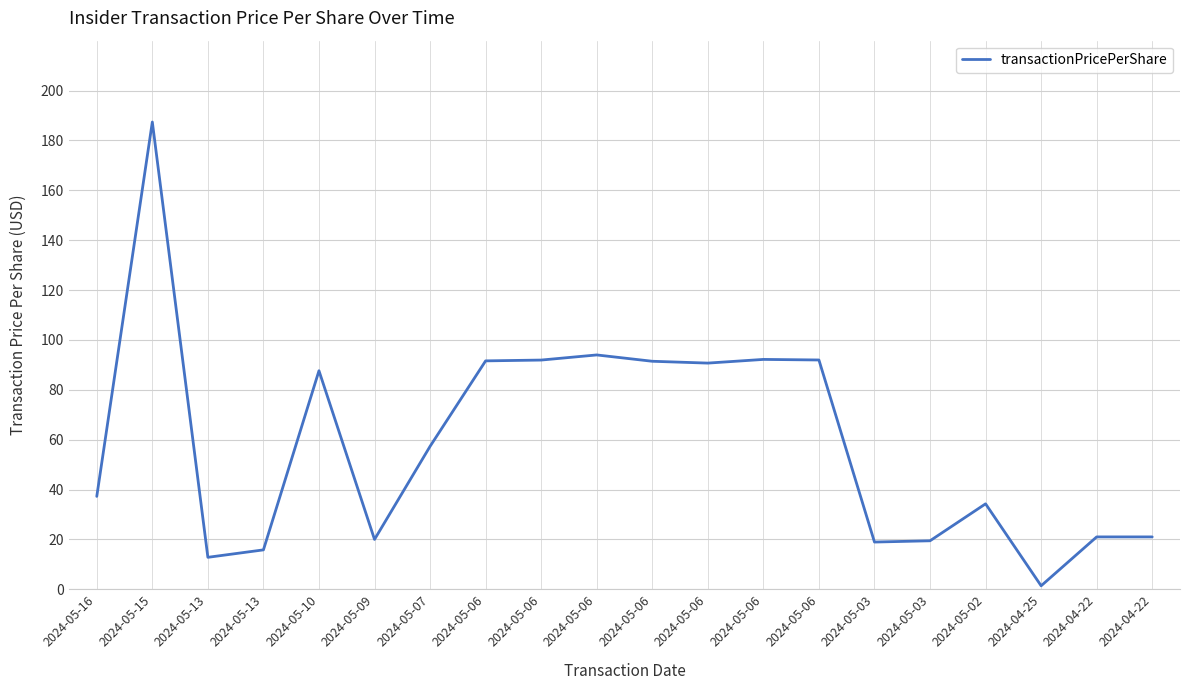

Where is the first local maximum?

2024-05-15